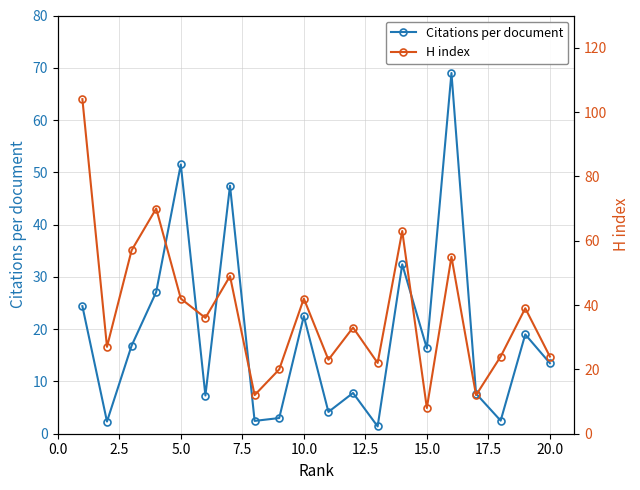

How many interior local peaks does the Citations per document series have?

7